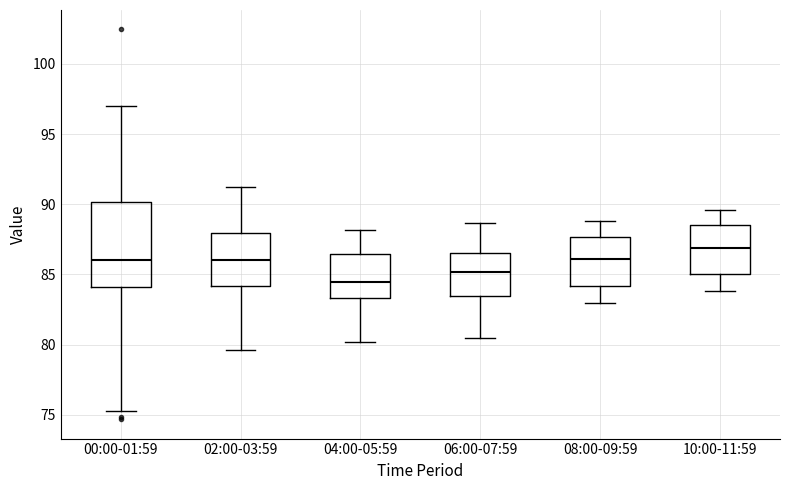

Reading left to right, read every box against the y-axis: the position of its median line, the range the box covers, and the ends of its whiskers. The values are not printed on the chart, so give them approximately, as read against the axis.

00:00-01:59: median 86.0, box 84.0 to 90.0, whiskers 75.5 to 97.0
02:00-03:59: median 86.0, box 84.0 to 88.0, whiskers 79.5 to 91.0
04:00-05:59: median 84.5, box 83.5 to 86.5, whiskers 80.0 to 88.0
06:00-07:59: median 85.0, box 83.5 to 86.5, whiskers 80.5 to 88.5
08:00-09:59: median 86.0, box 84.0 to 87.5, whiskers 83.0 to 89.0
10:00-11:59: median 87.0, box 85.0 to 88.5, whiskers 84.0 to 89.5